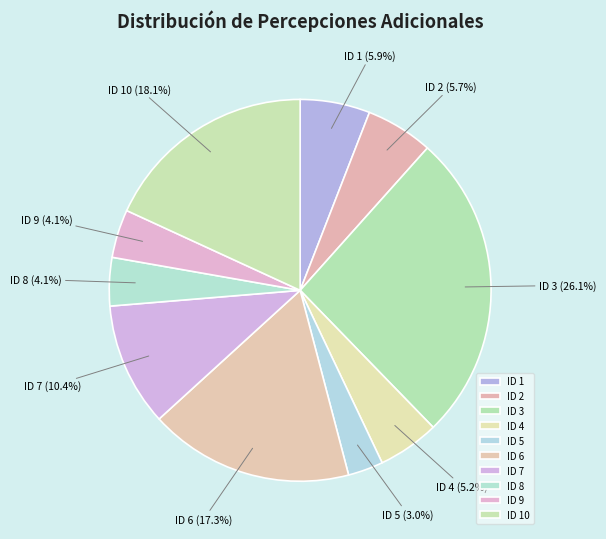

Approximately how many times larger is the value at ID 4 compared to ID 2?

0.9